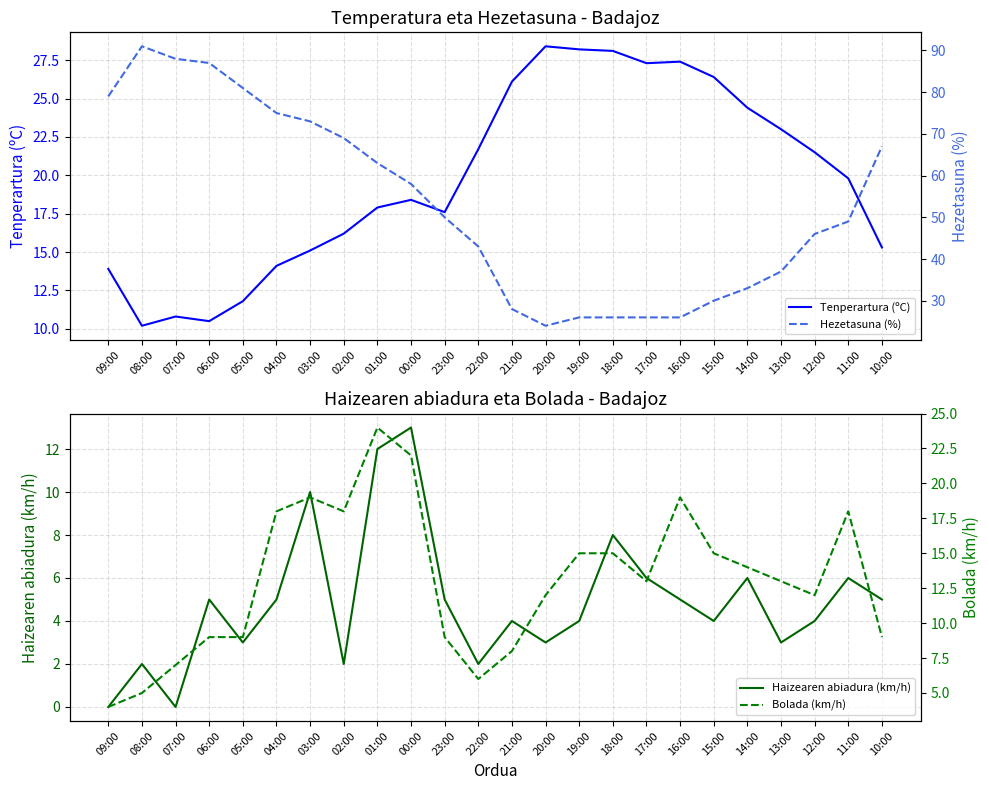

What is the sum of all Bolada (km/h) values?

313.0